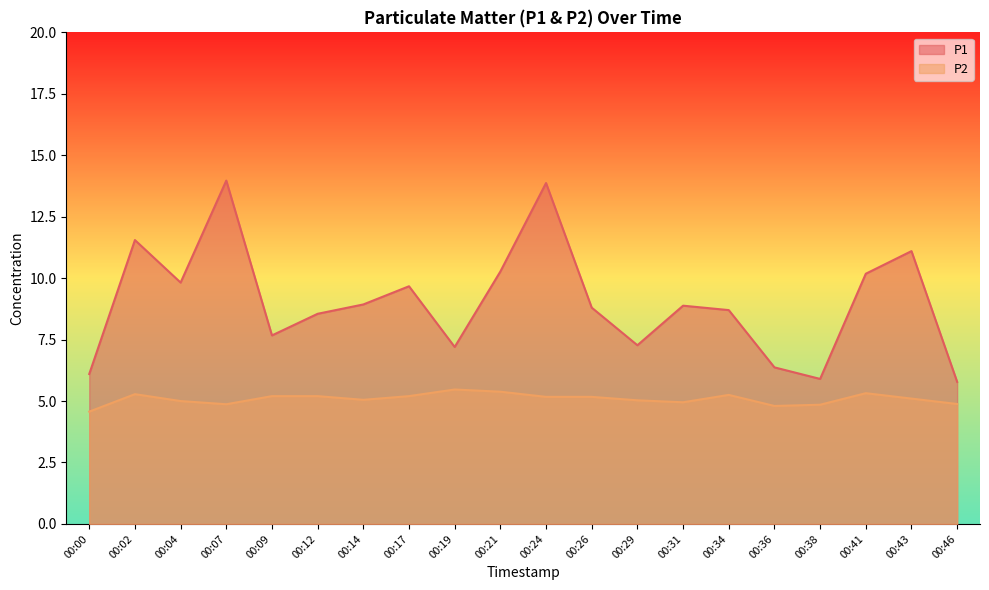

At which category does the chart reach its minimum across all series?

00:00